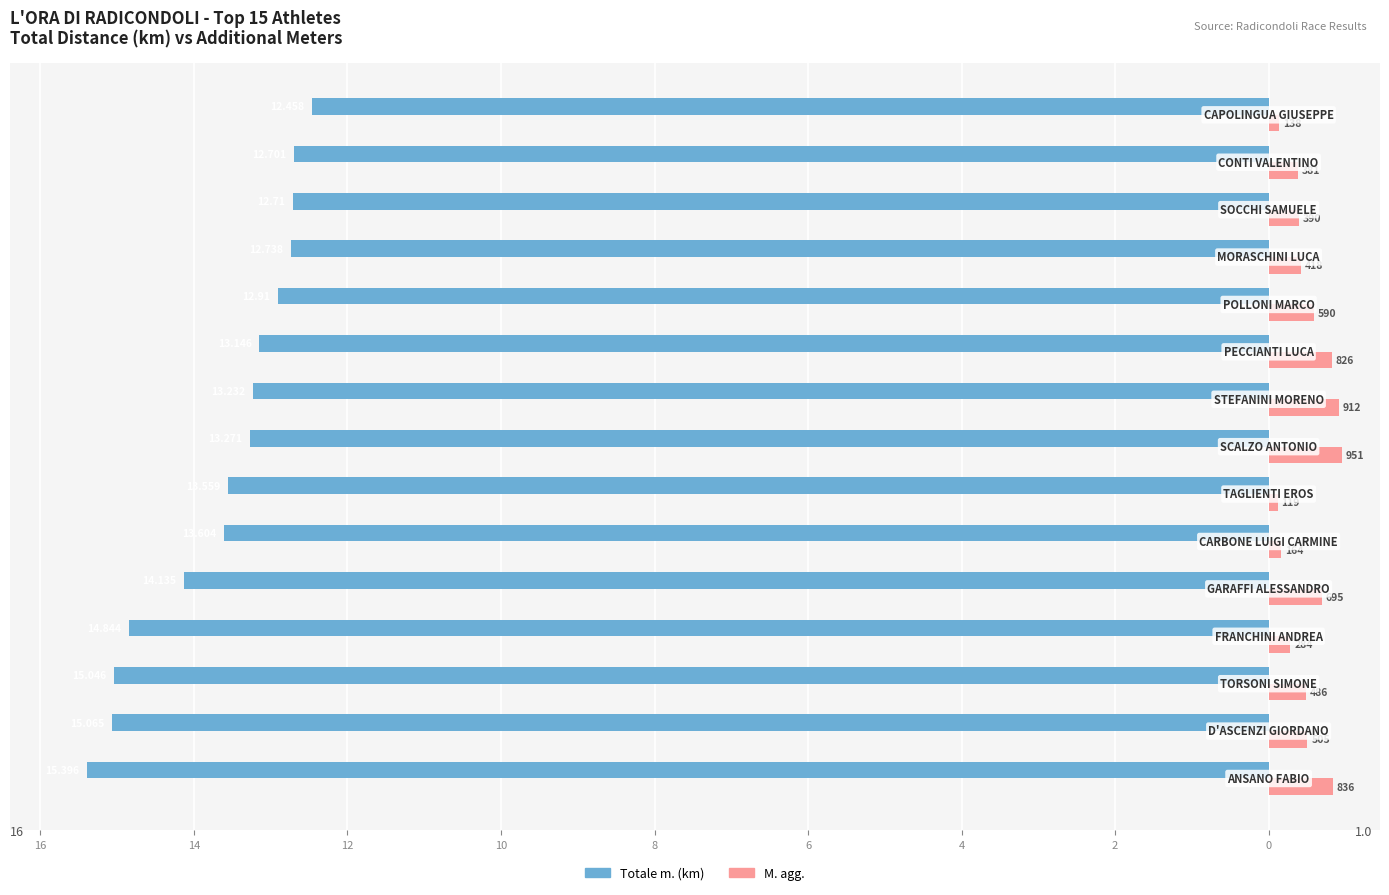

Reading left to right, transcribe all the data shown in this chart.

Totale m.: -15.4	-15.1	-15.0	-14.8	-14.1	-13.6	-13.6	-13.3	-13.2	-13.1	-12.9	-12.7	-12.7	-12.7	-12.5
M. agg. (km): 0.8	0.5	0.5	0.3	0.7	0.2	0.1	1.0	0.9	0.8	0.6	0.4	0.4	0.4	0.1